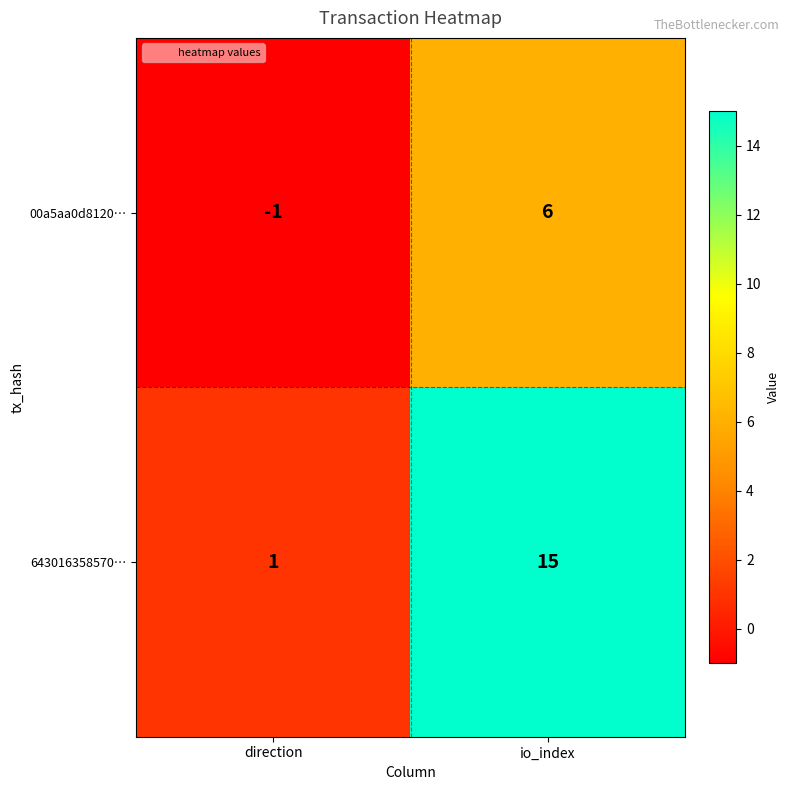

At which label is 643016358570… closest to 8?

direction